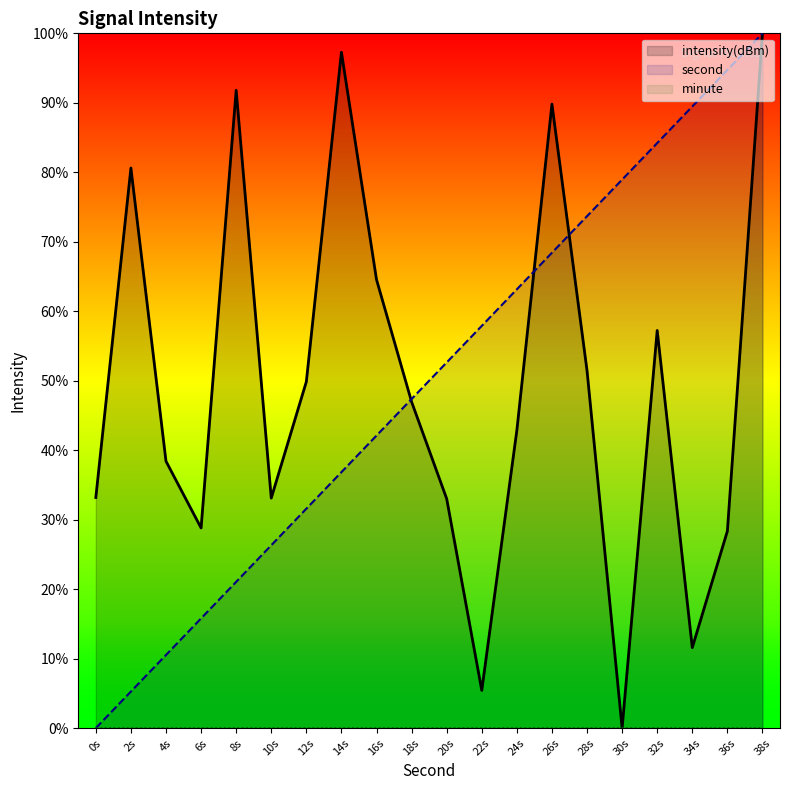

The value of second at 18s is 78.1. True or false?

False